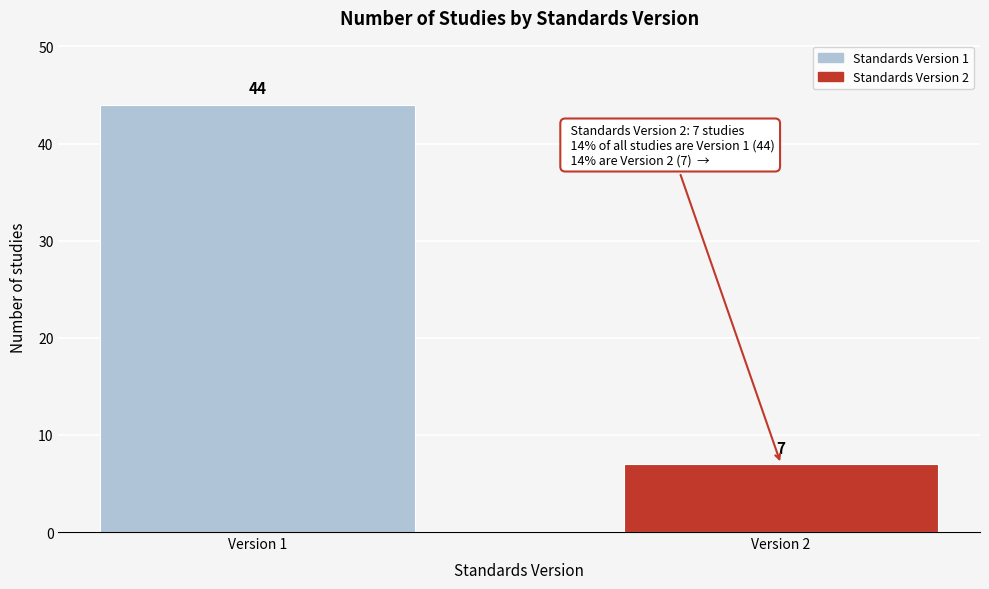

Reading right to left, transcribe all the data shown in this chart.

Version 2=7	Version 1=44